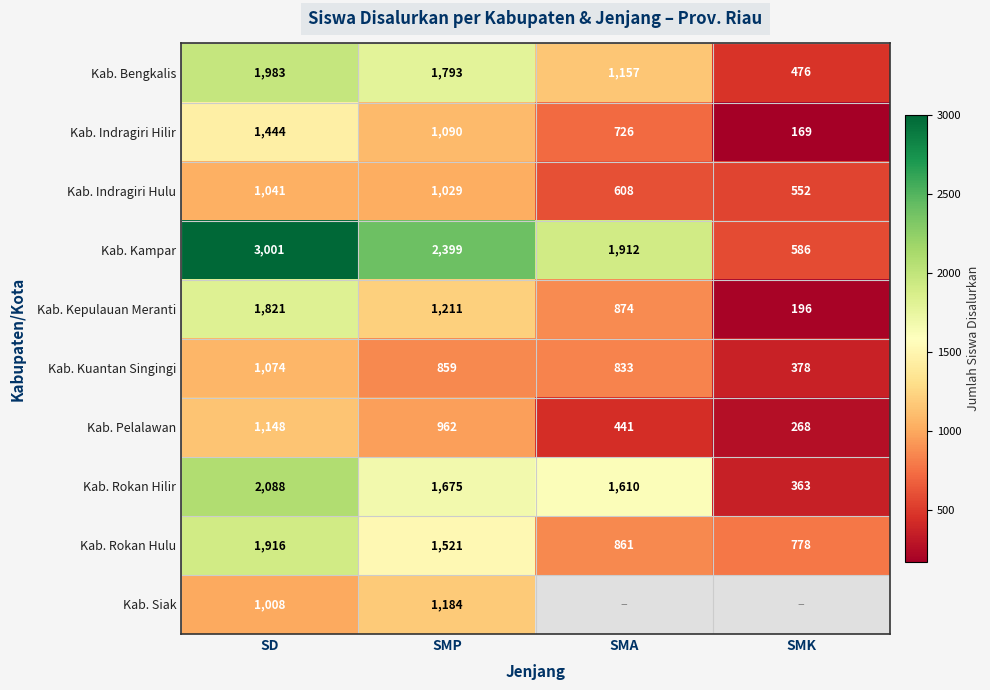

At which category is the sum across all series the highest?

SD